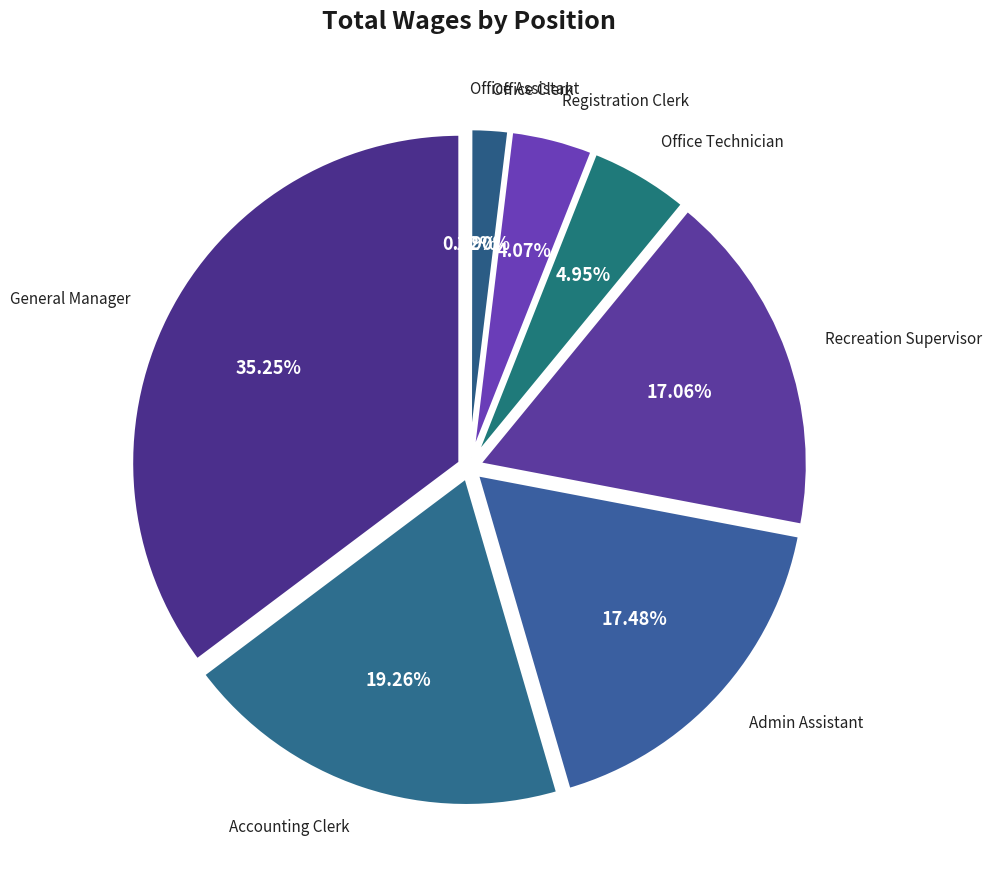

Which category has the smallest portion of the pie?

Office Assistant